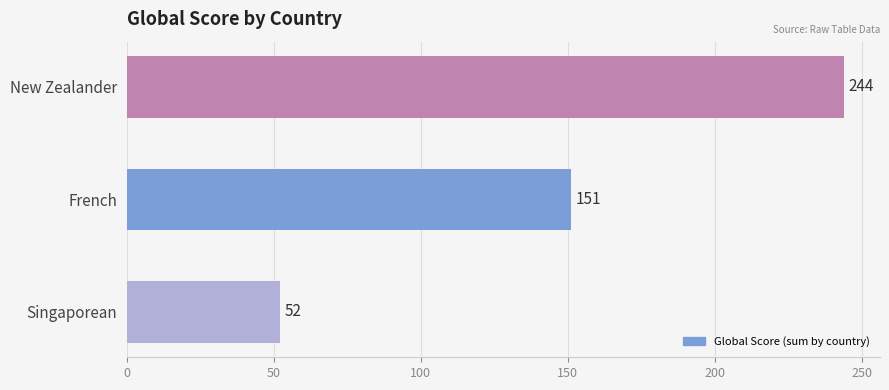

What is the label of the 2nd bar from the bottom?

French